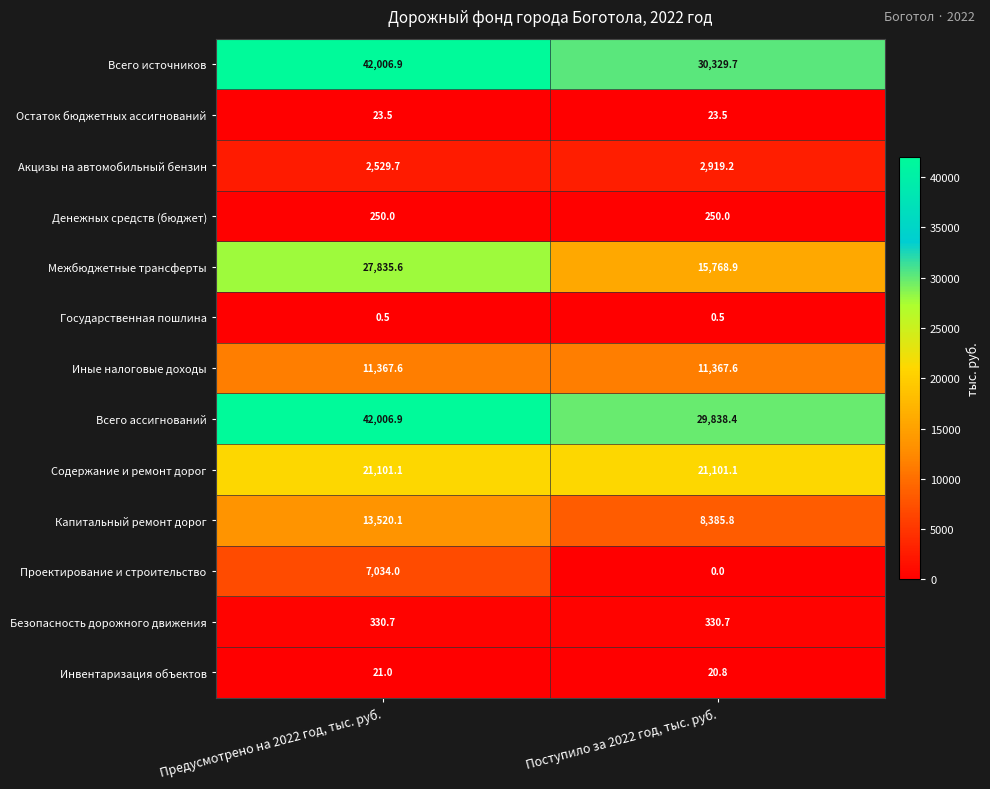

What is the total value across all series at Поступило за 2022 год, тыс. руб.?

120336.2